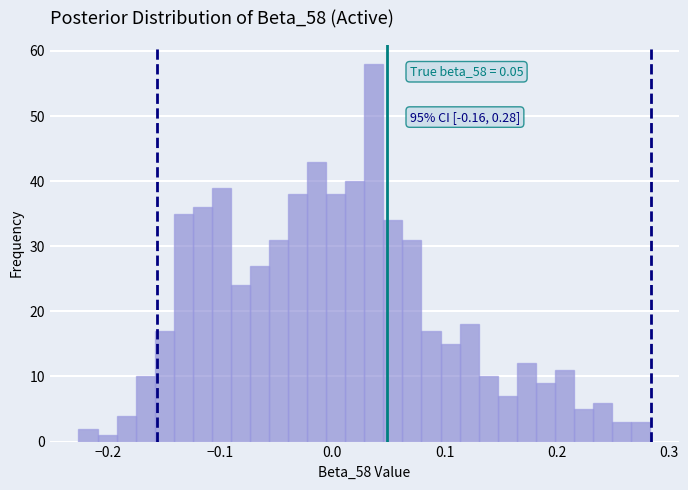

Read against the x-axis, roughly where is the centre of the tallest bar?

0.04